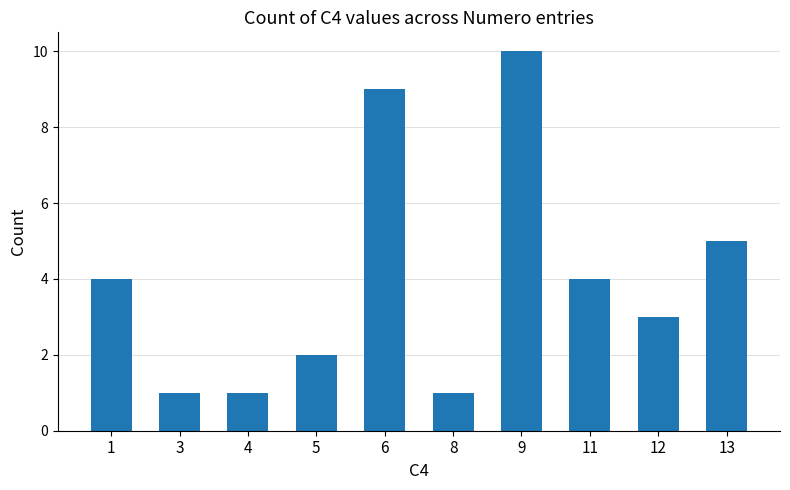

Which category has the highest value across all series?

9